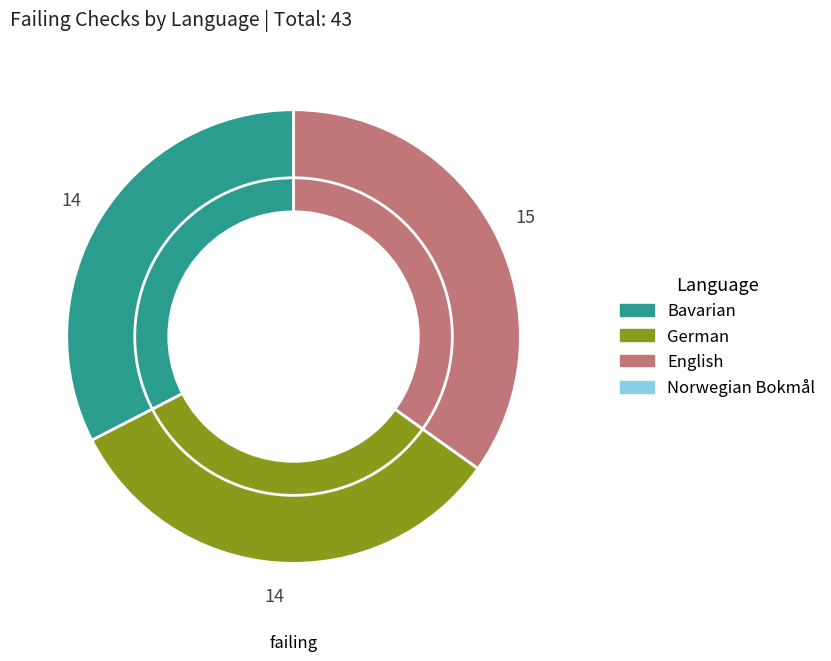

Does any single category account for the majority?

No